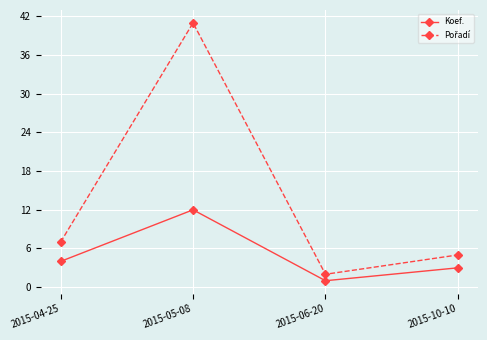

Is it true that Koef. equals 3 at 2015-10-10?

True